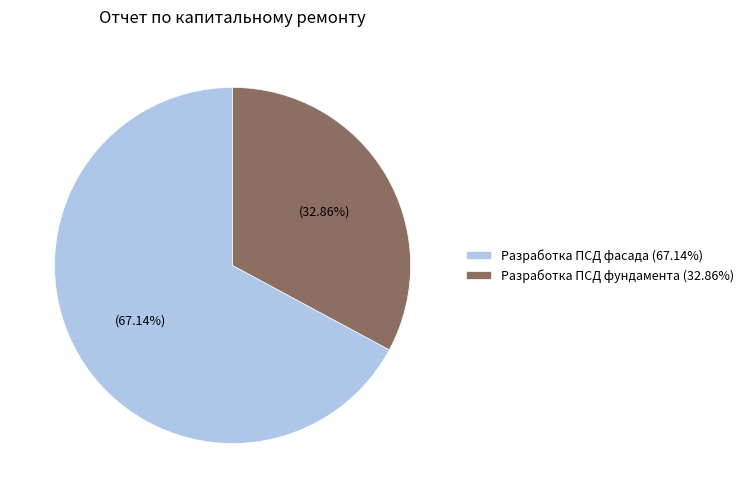

Rank the categories by value from highest to lowest.

Разработка ПСД фасада (67.14%), Разработка ПСД фундамента (32.86%)